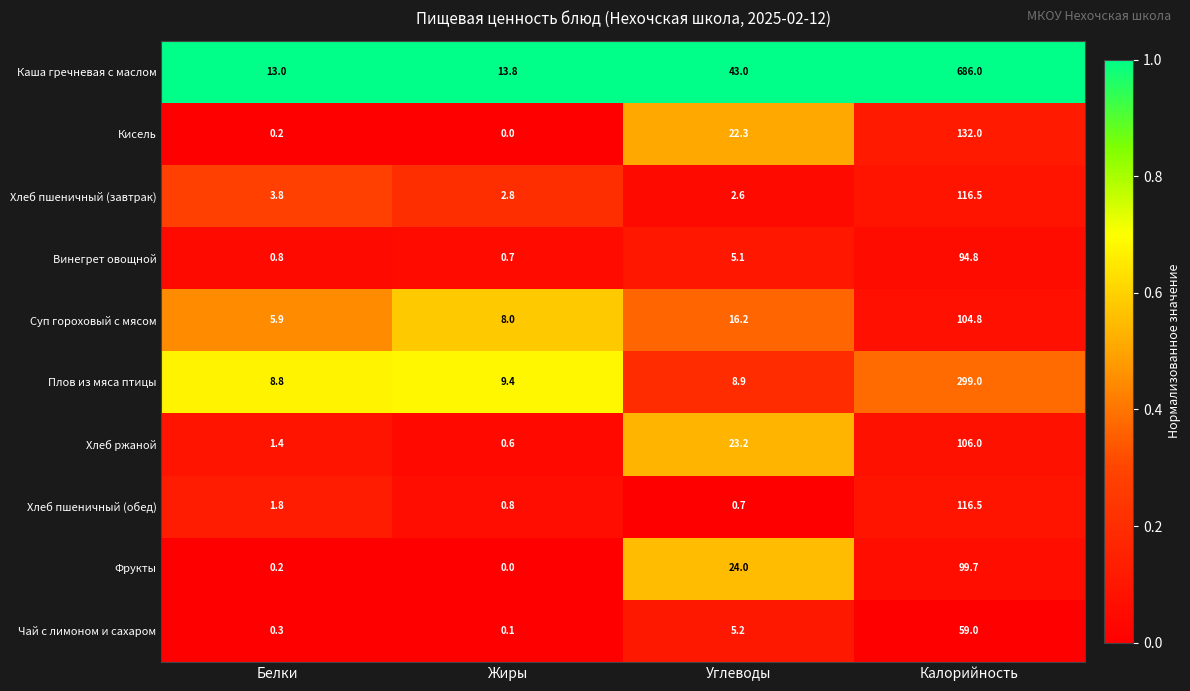

Which label corresponds to the largest value in the chart?

Калорийность